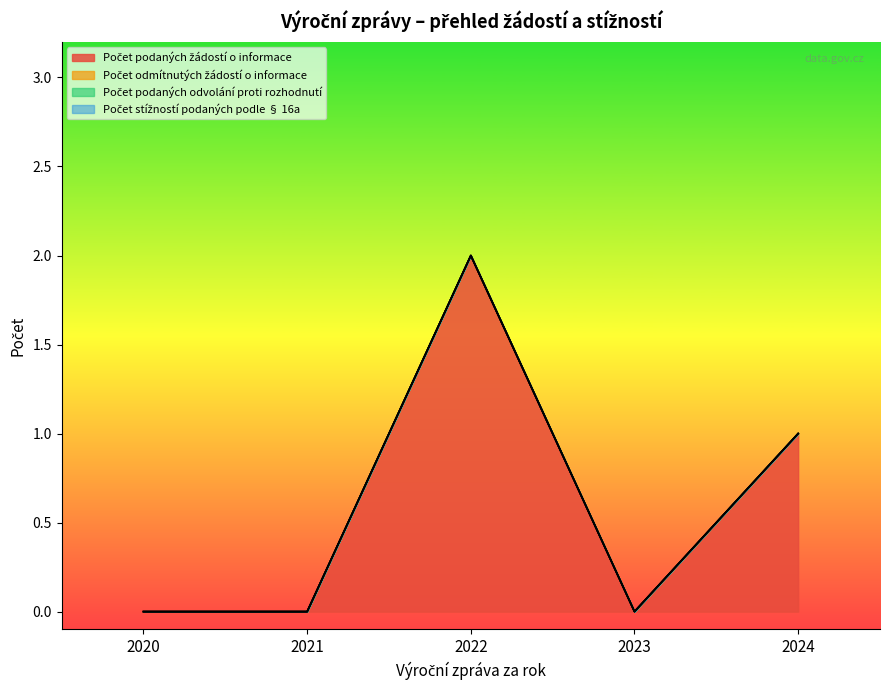

What are all the series names shown in the legend?

Počet podaných žádostí o informace, Počet odmítnutých žádostí o informace, Počet podaných odvolání proti rozhodnutí, Počet stížností podaných podle § 16a